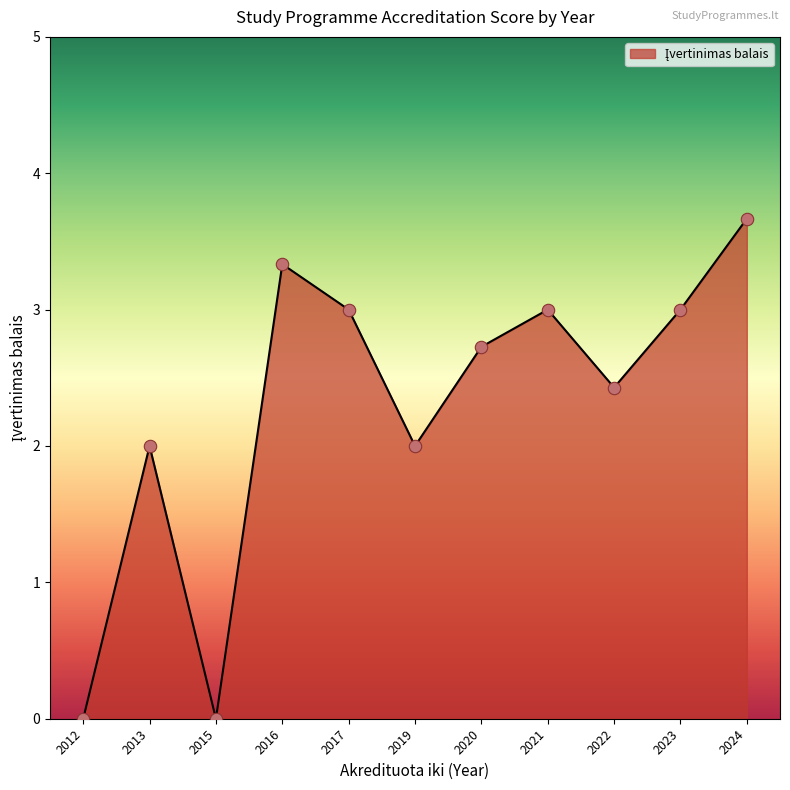

Which has a higher value, 2013 or 2020?

2020